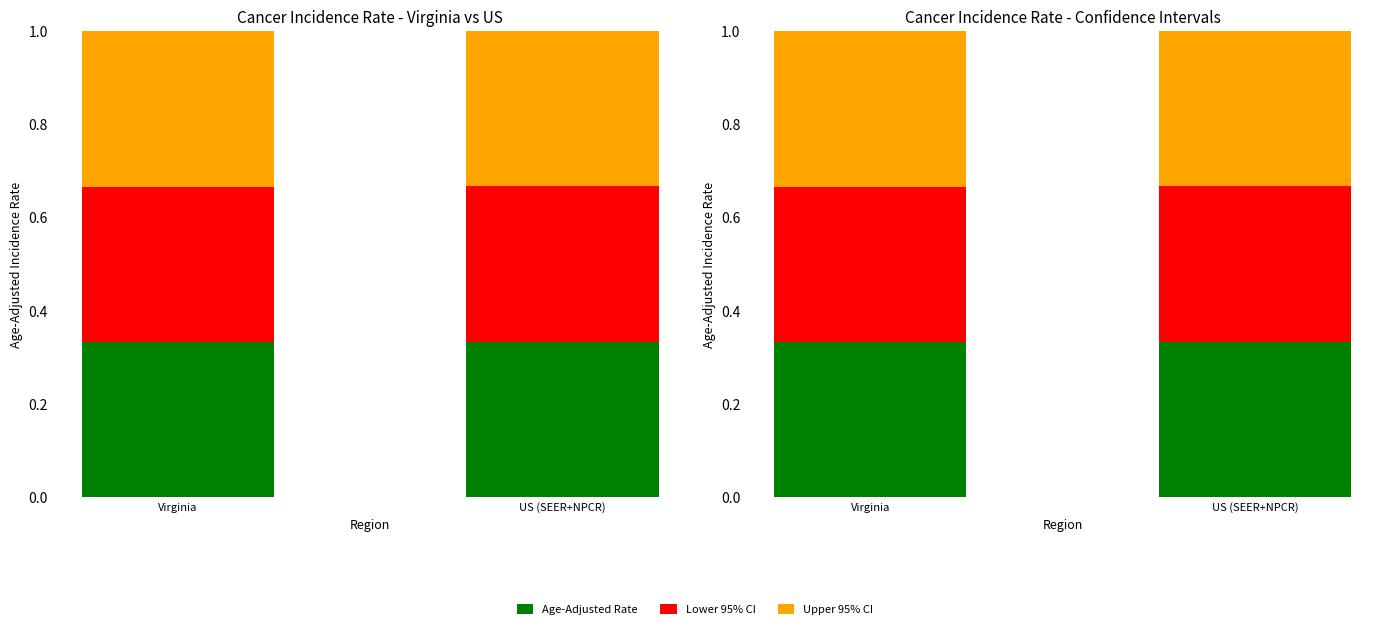

Reading right to left, transcribe all the data shown in this chart.

Age-Adjusted Rate: US (SEER+NPCR)=0.3	Virginia=0.3
Lower 95% CI: US (SEER+NPCR)=0.3	Virginia=0.3
Upper 95% CI: US (SEER+NPCR)=0.3	Virginia=0.3